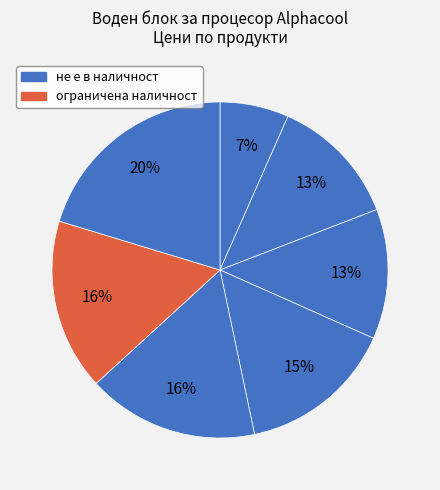

How many segments does this pie chart have?

7